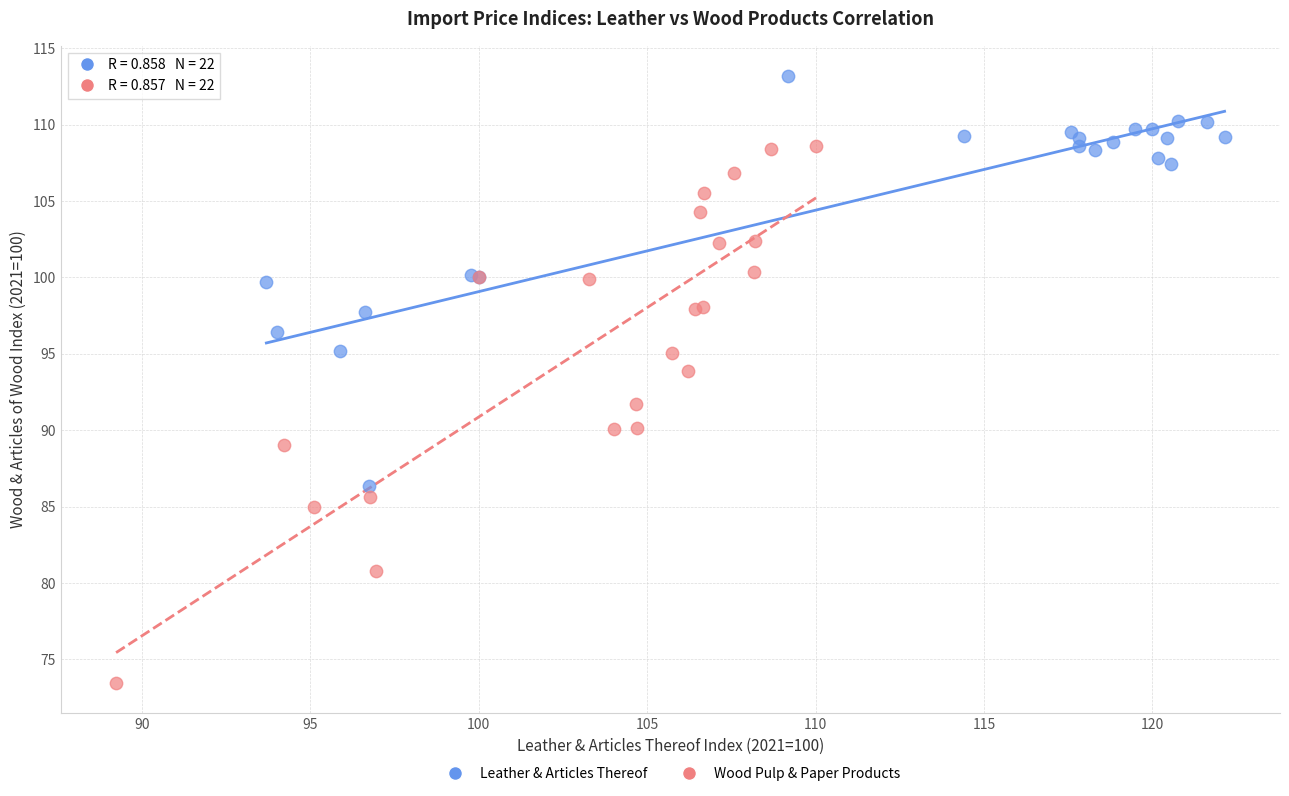

Which series reaches the minimum Y coordinate?

Wood Pulp & Paper Products